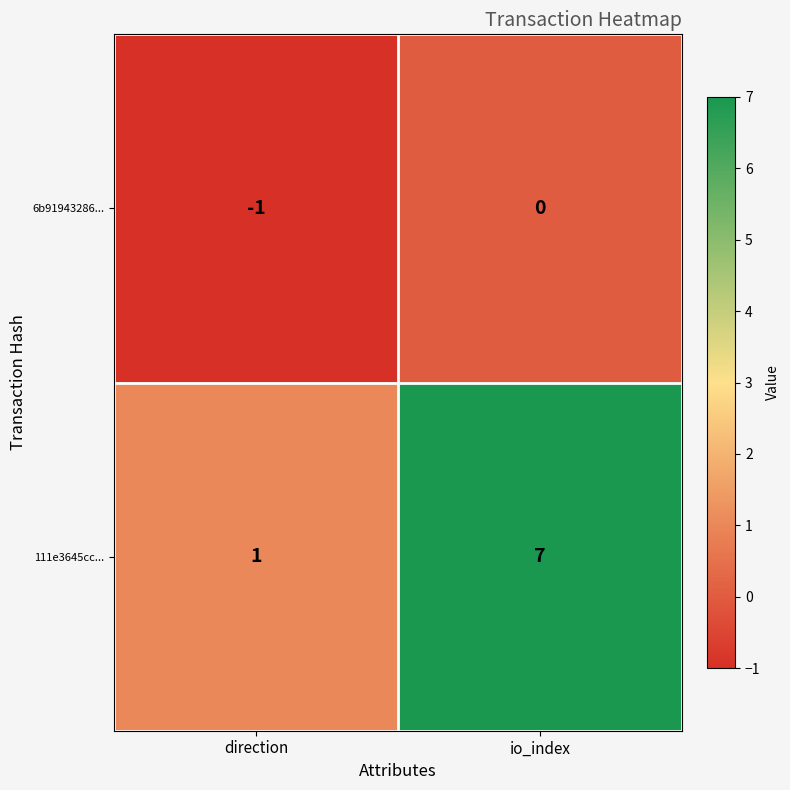

Which series has the largest total across all categories?

111e3645cc...